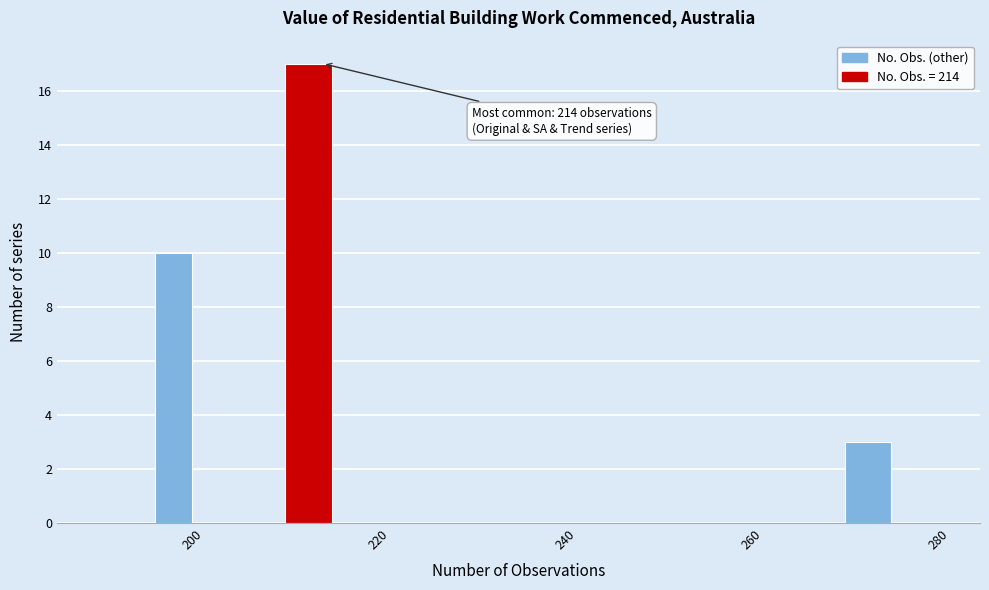

Around what value on the x-axis is the tallest bar? Give the approximate position of its centre, as read against the axis.

212